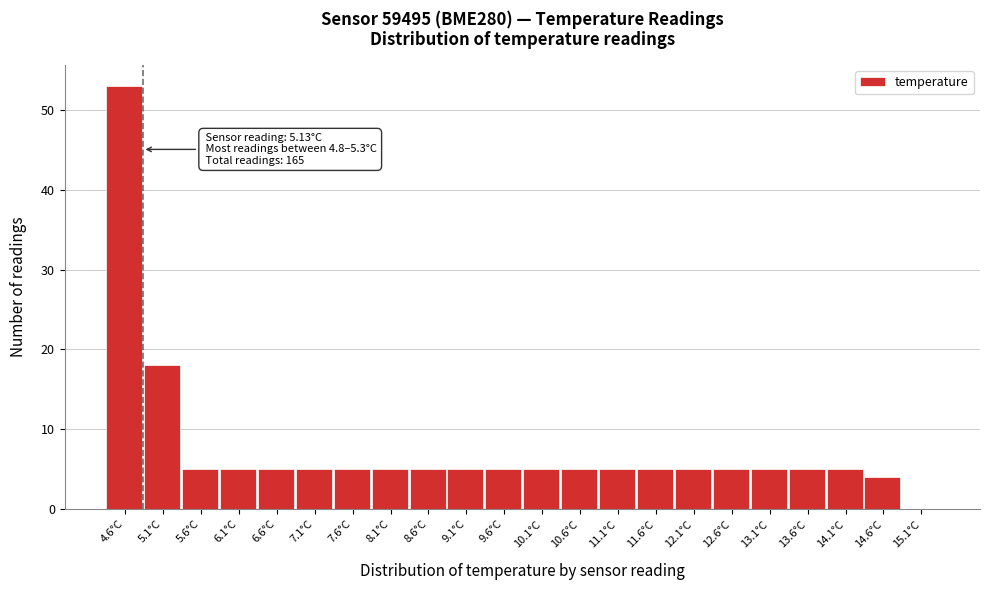

Reading left to right, extract all data points from this chart.

4.6°C=53	5.1°C=18	5.6°C=5	6.1°C=5	6.6°C=5	7.1°C=5	7.6°C=5	8.1°C=5	8.6°C=5	9.1°C=5	9.6°C=5	10.1°C=5	10.6°C=5	11.1°C=5	11.6°C=5	12.1°C=5	12.6°C=5	13.1°C=5	13.6°C=5	14.1°C=5	14.6°C=4	15.1°C=0